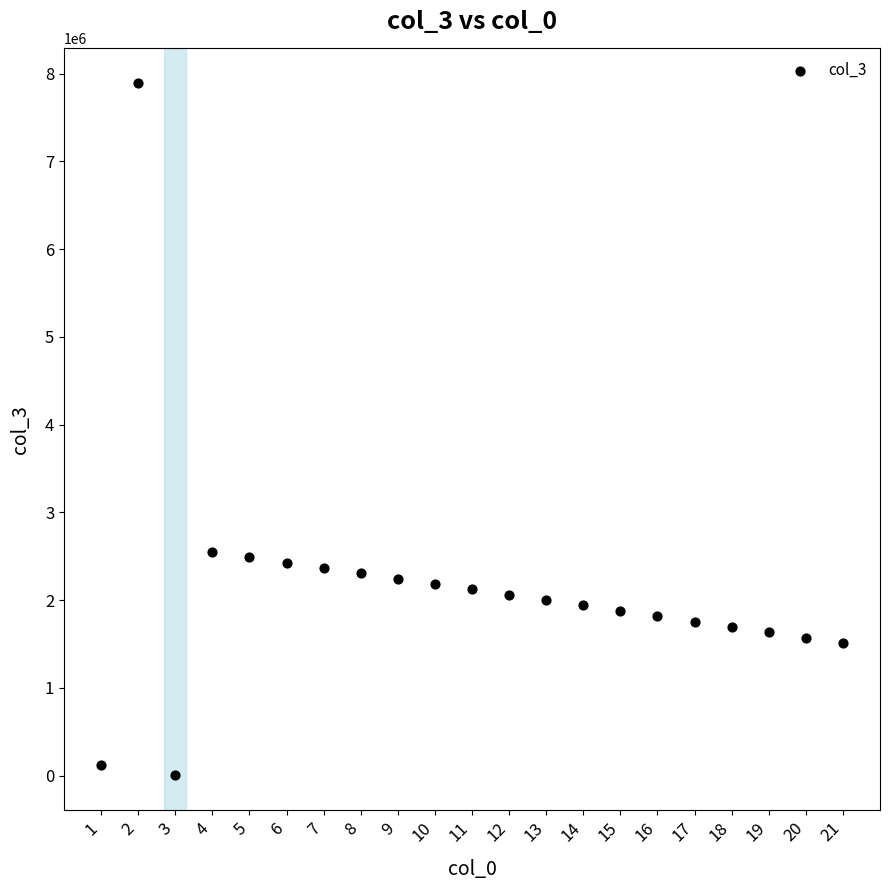

What is the range of Y values (max minus min)?

7889798.0